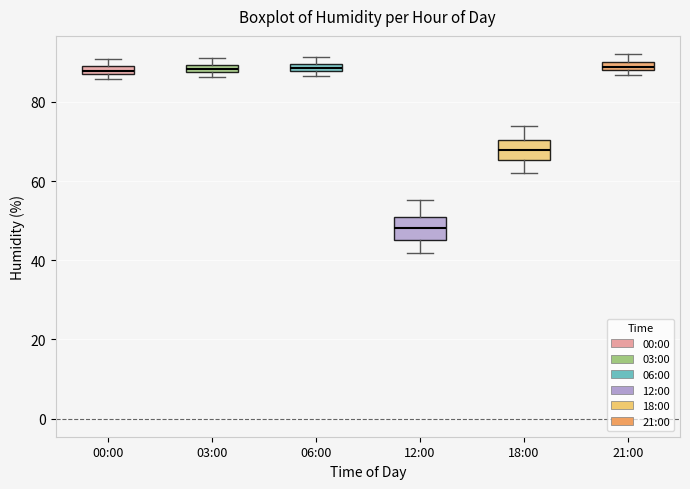

Where is the lower edge of the box for 06:00 on the y-axis? The values are not printed on the chart, so give them approximately, as read against the axis.

88